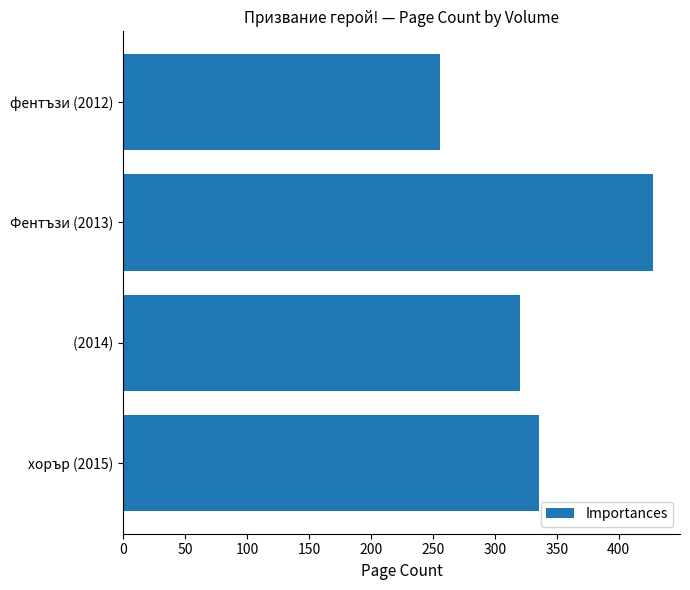

How many bars are there in total?

4